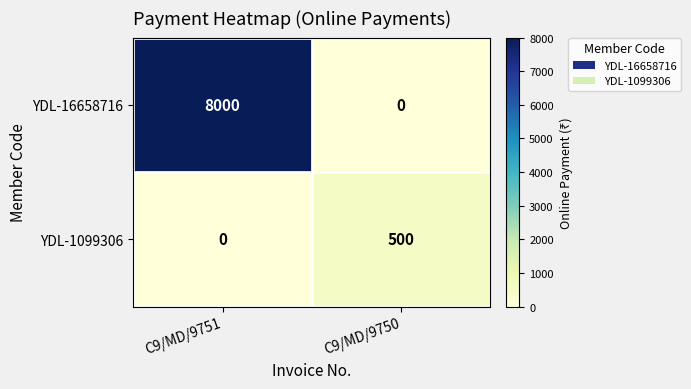

What is the difference between the highest and lowest values at C9/MD/9750?

500